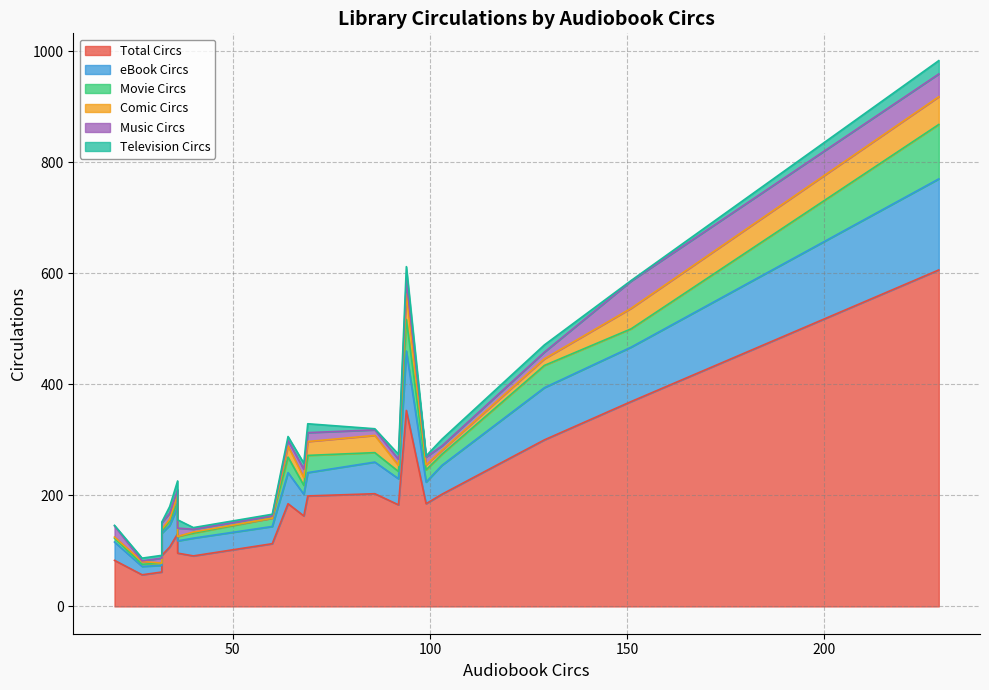

What are all the series names shown in the legend?

Total Circs, eBook Circs, Movie Circs, Comic Circs, Music Circs, Television Circs